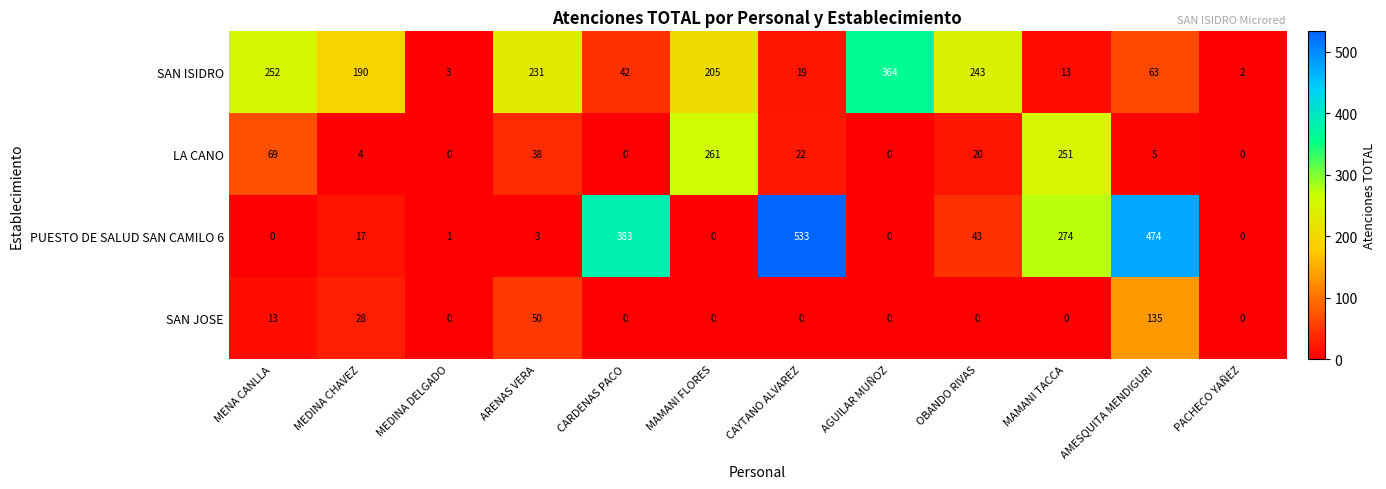

True or false: PUESTO DE SALUD SAN CAMILO 6 has a value of 321 at AMESQUITA MENDIGURI.

False